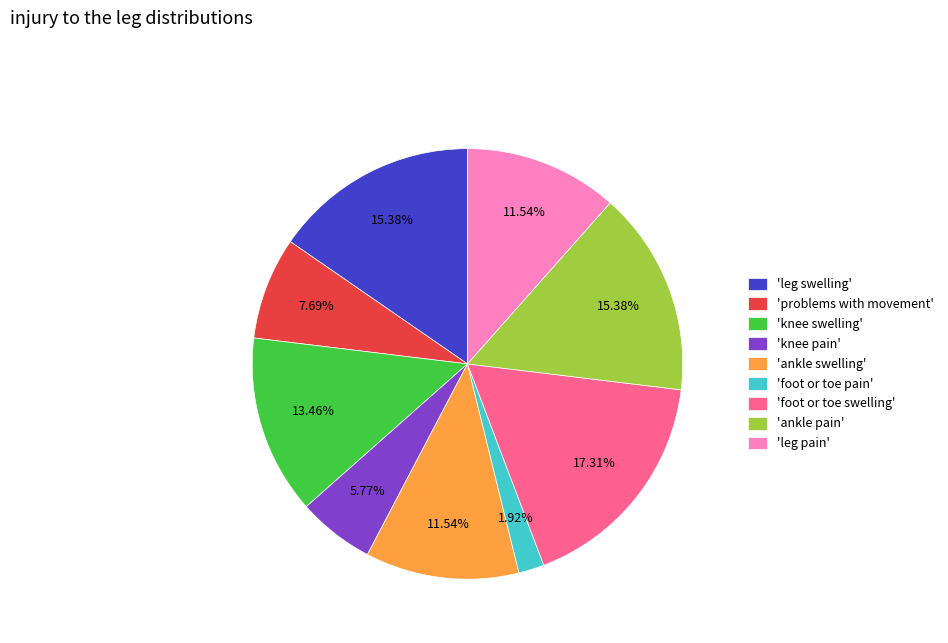

Does 'knee swelling' represent more than half of the total?

No